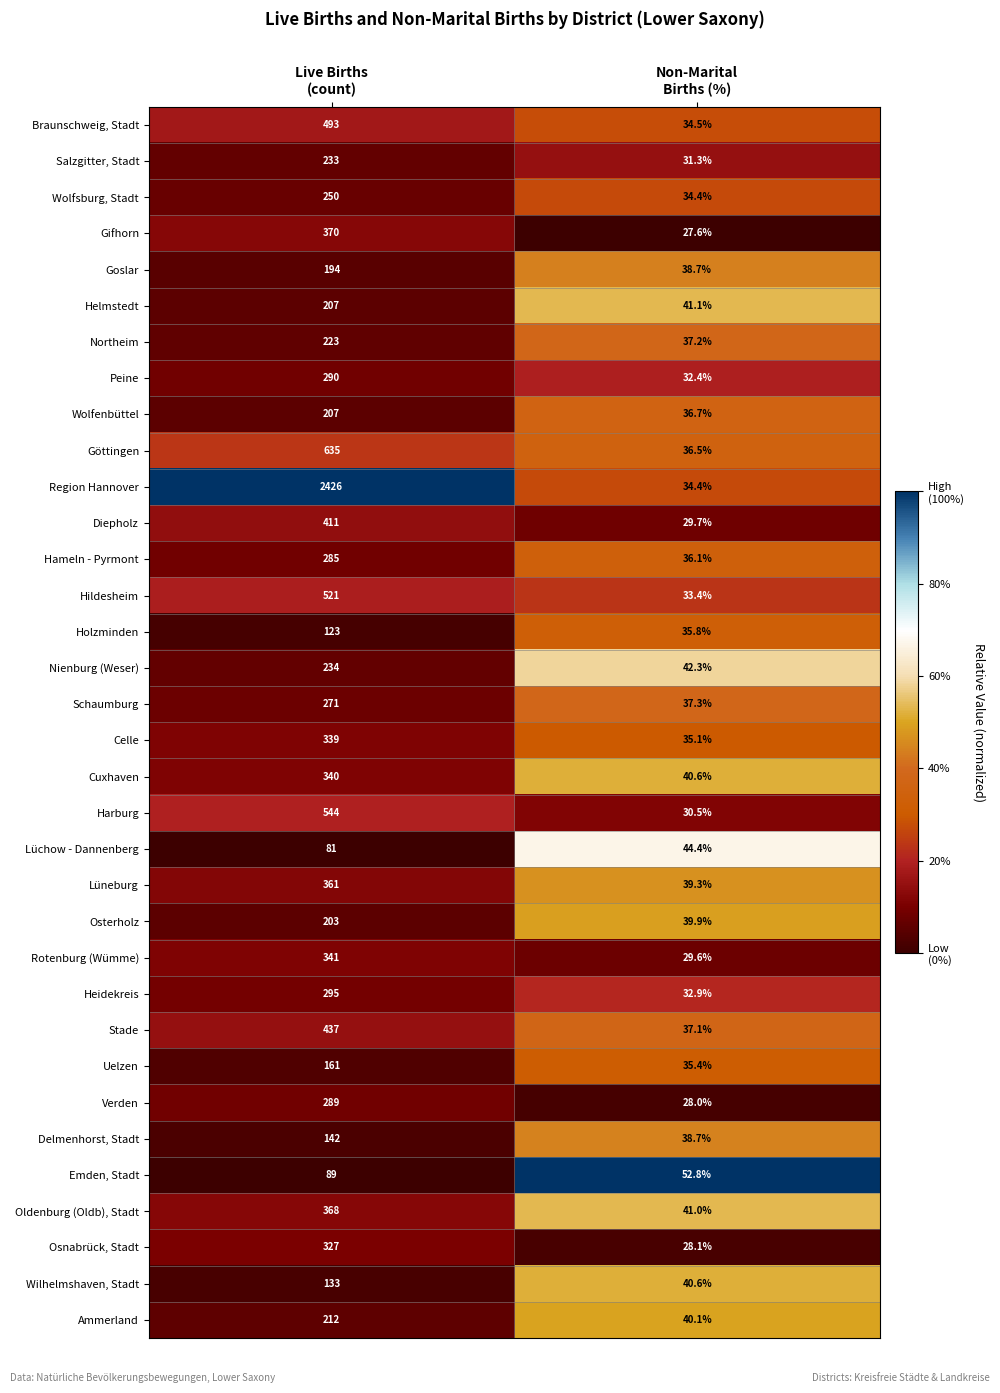

What is the average value of the Cuxhaven series?

190.3